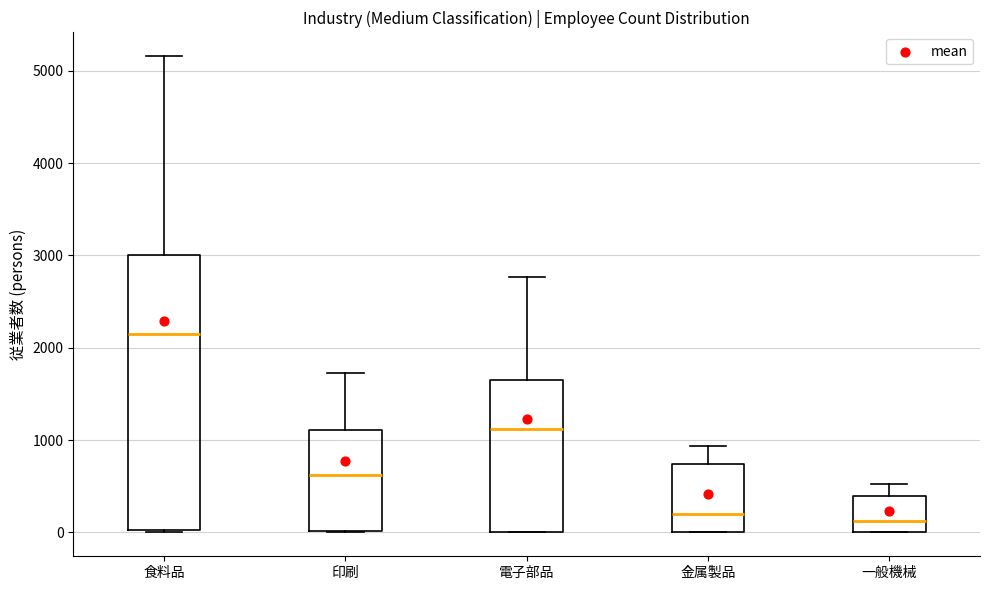

Where is the lower edge of the box for 金属製品 on the y-axis? The values are not printed on the chart, so give them approximately, as read against the axis.

0